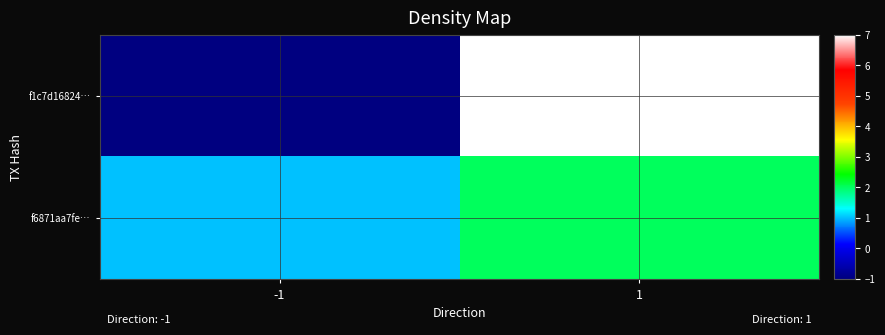

At how many categories does at least one series exceed 6?

1